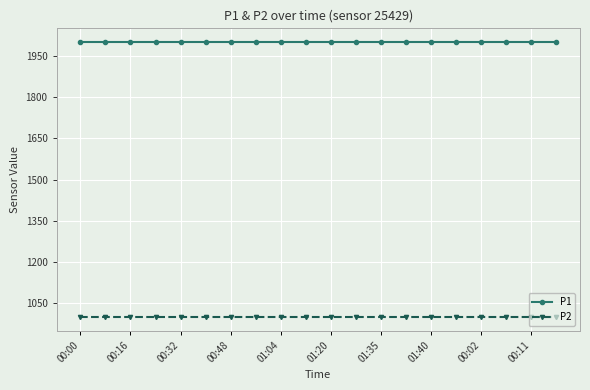

What is the average value of the P2 series?

999.9